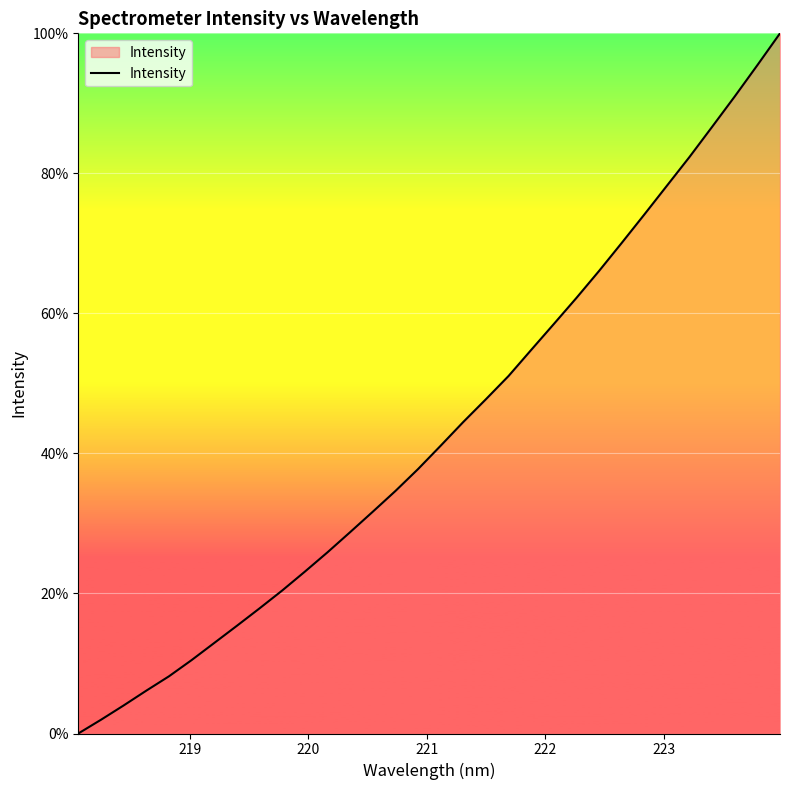

What is the difference between the maximum and minimum values?

100.0